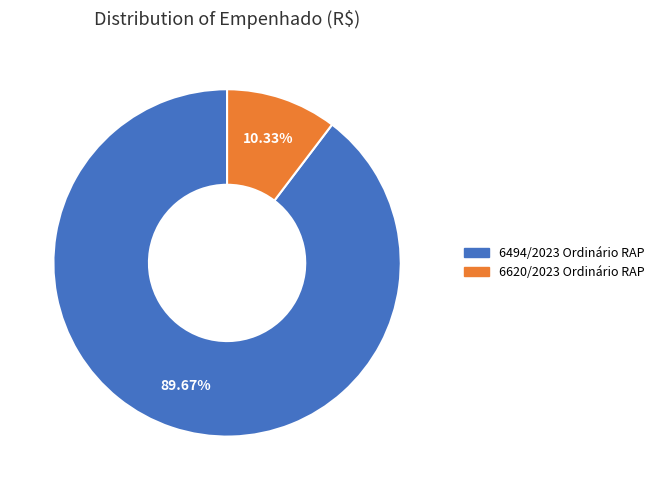

Is there any slice that represents more than half of the pie?

Yes